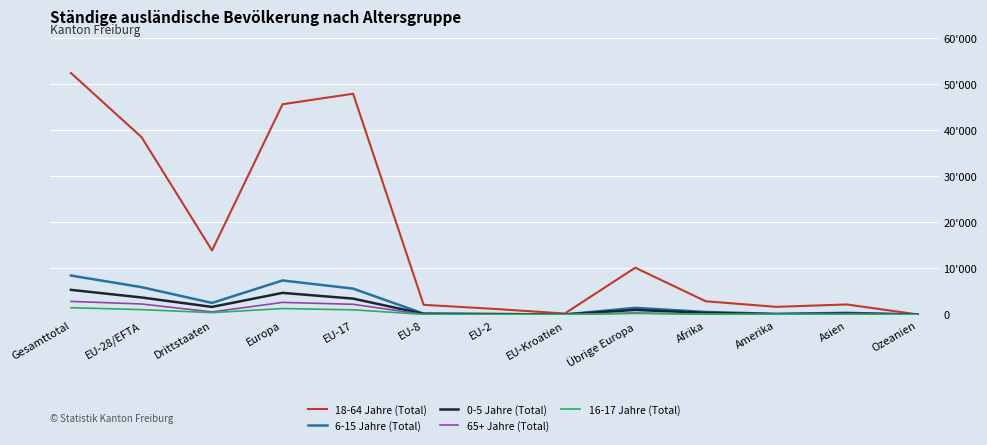

What is the difference between the second highest and minimum values in the 18-64 Jahre (Total) series?

47927